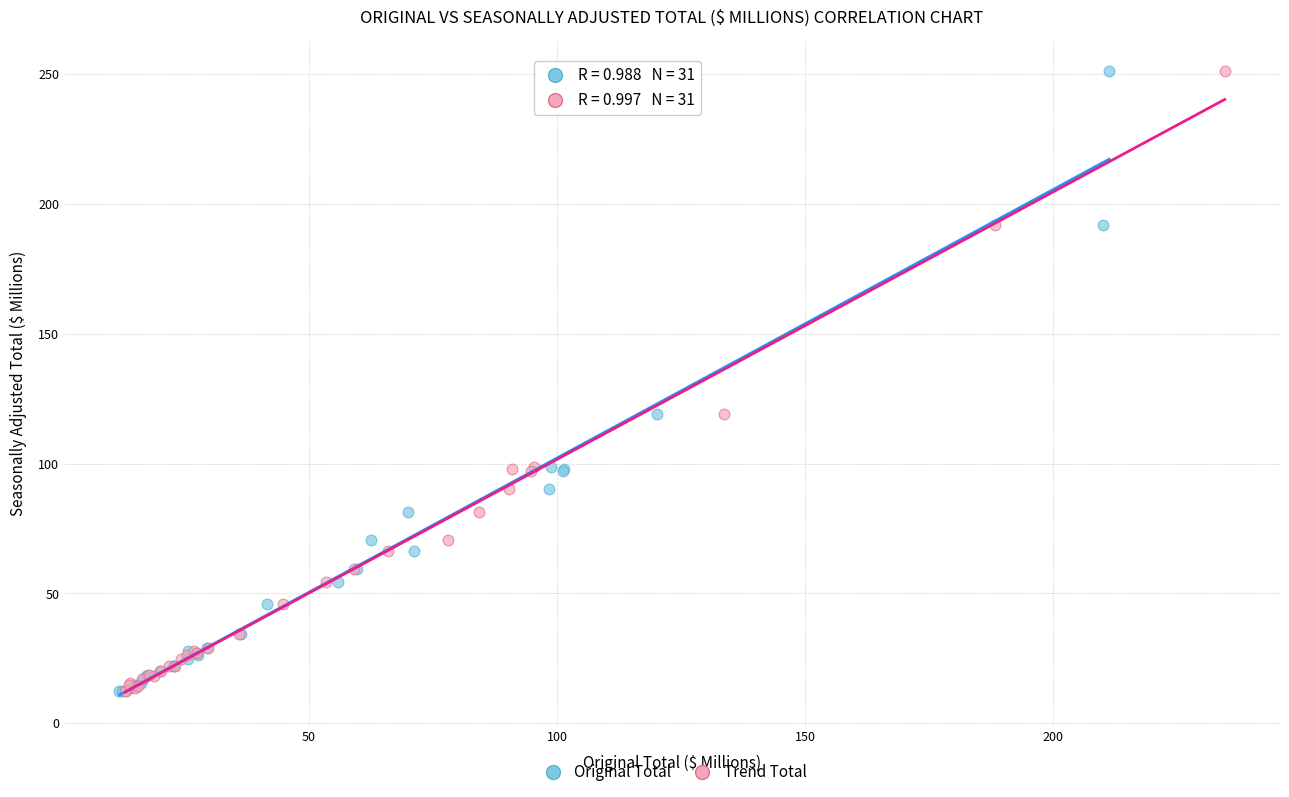

What are all the series names shown in the legend?

Original Total, Trend Total